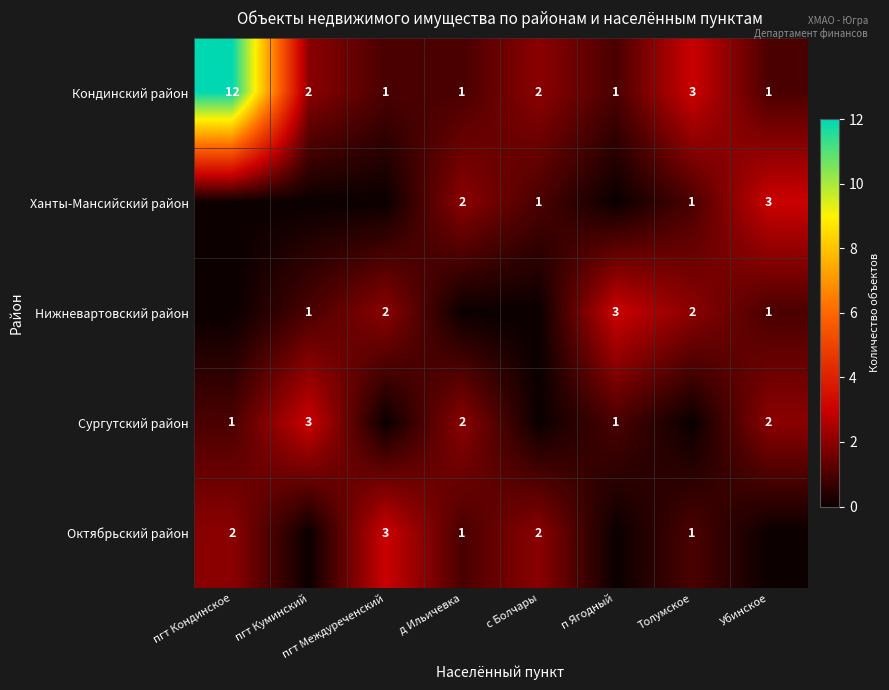

Is it true that Кондинский район equals 1 at пгт Междуреченский?

True